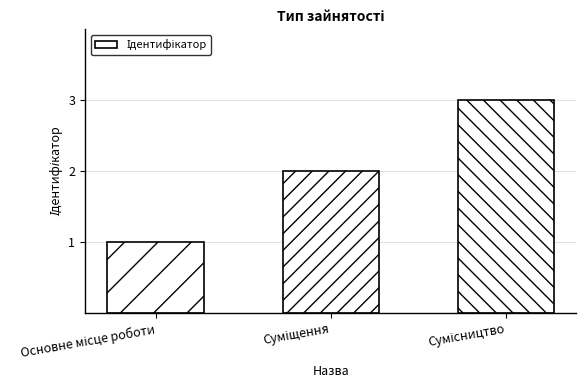

What is the greatest value displayed?

3